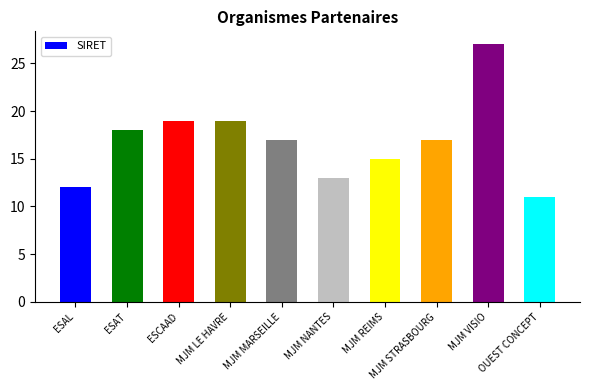

Read the value at MJM LE HAVRE, to the nearest 5.

20